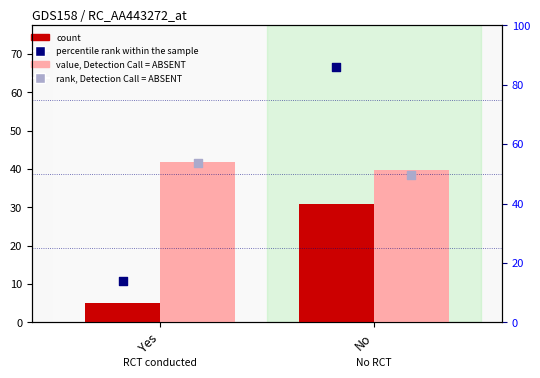

Which series has the widest spread of Y values?

percentile rank within the sample